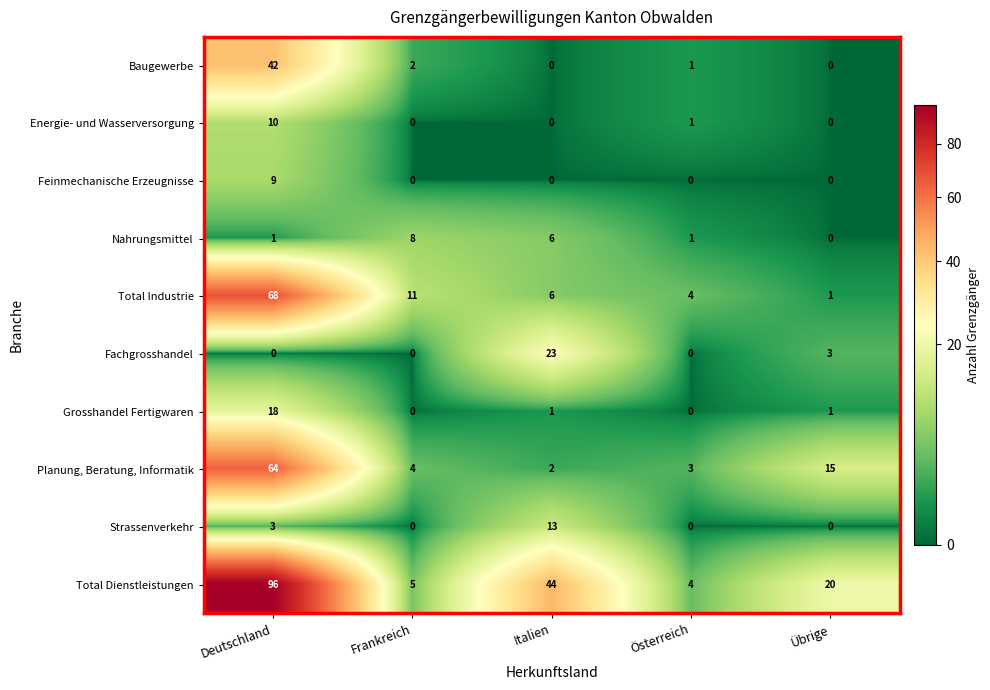

What is the total value across all series at Übrige?

40